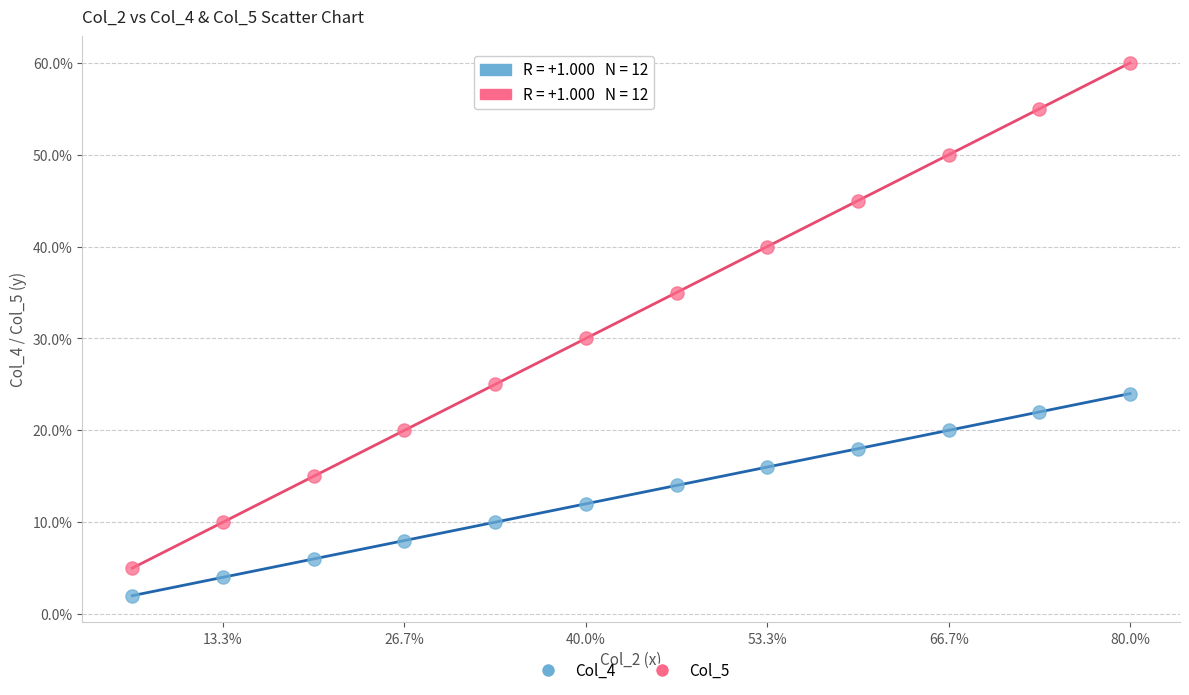

Across all series, what Y value is closest to 31?

30